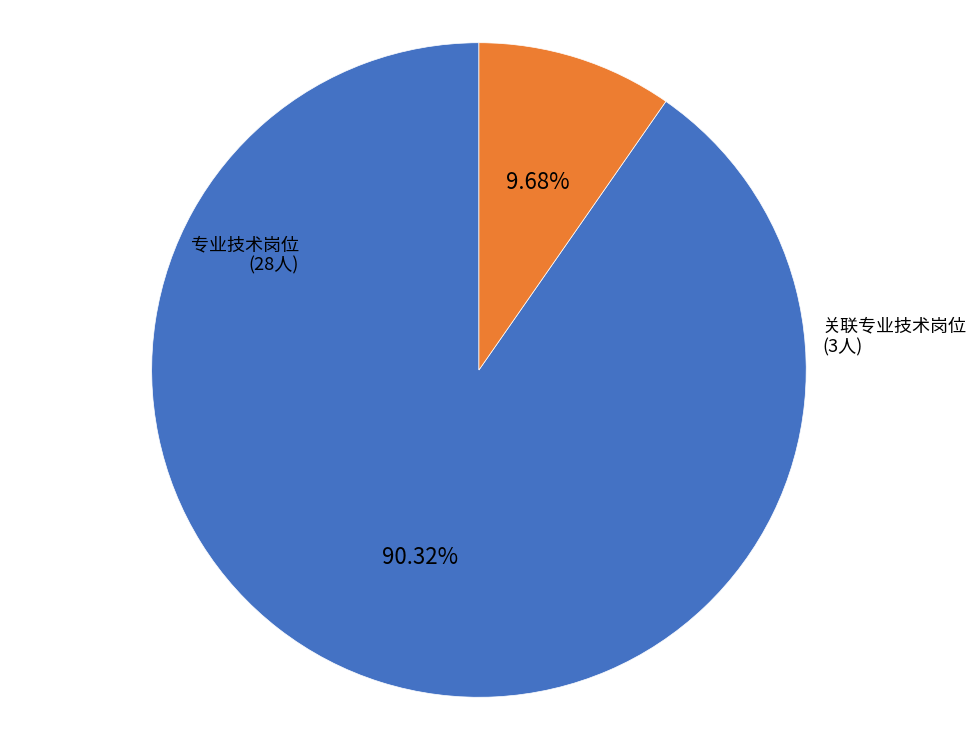

Count the number of slices in the pie.

2